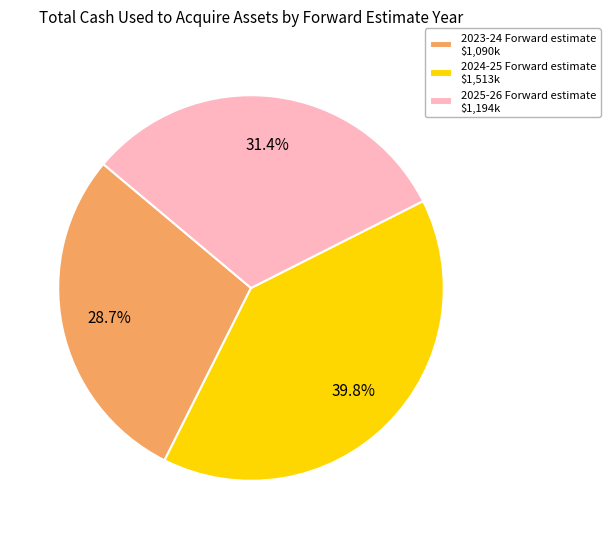

Count the number of slices in the pie.

3